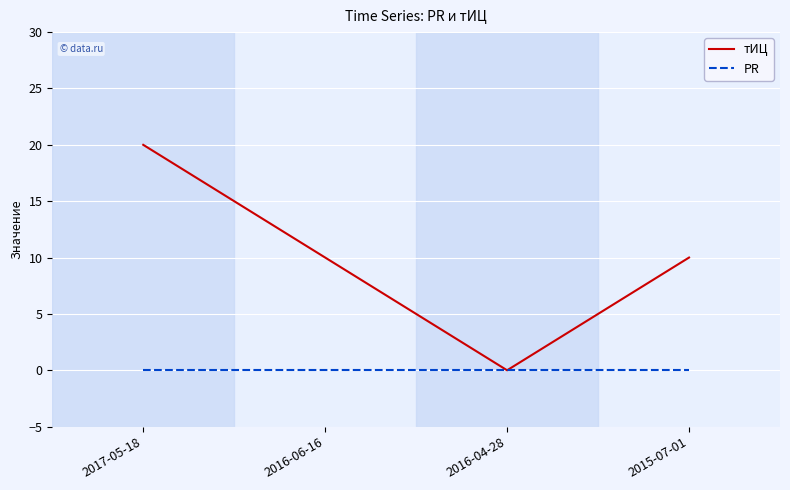

Count the number of data series in this chart.

2